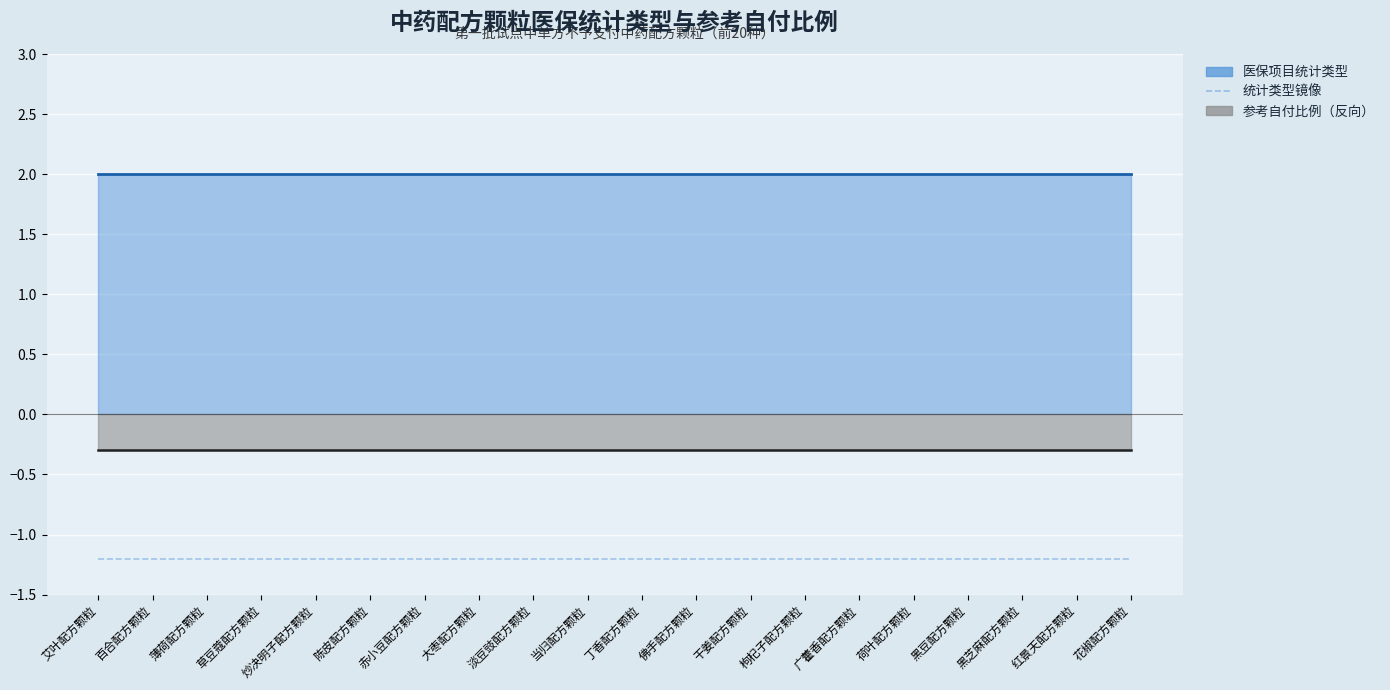

What is the value of the 参考自付比例 point at the 6th from the left?

0.3